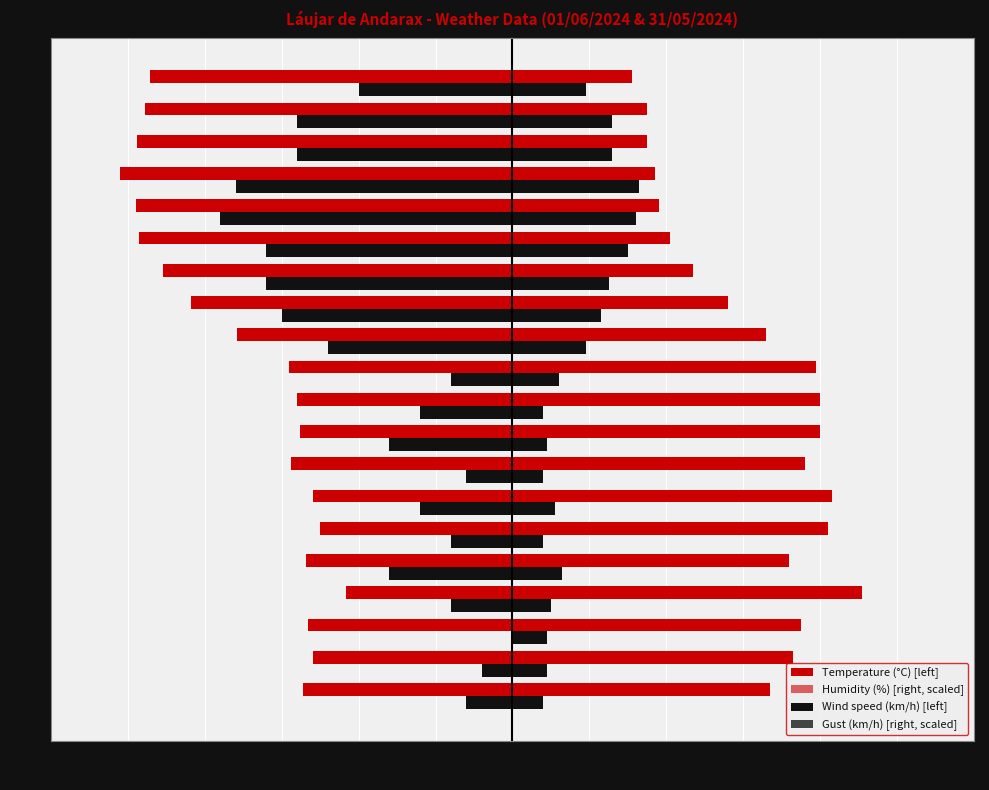

What is the spread (max minus min) of values at 16:00?

34.8